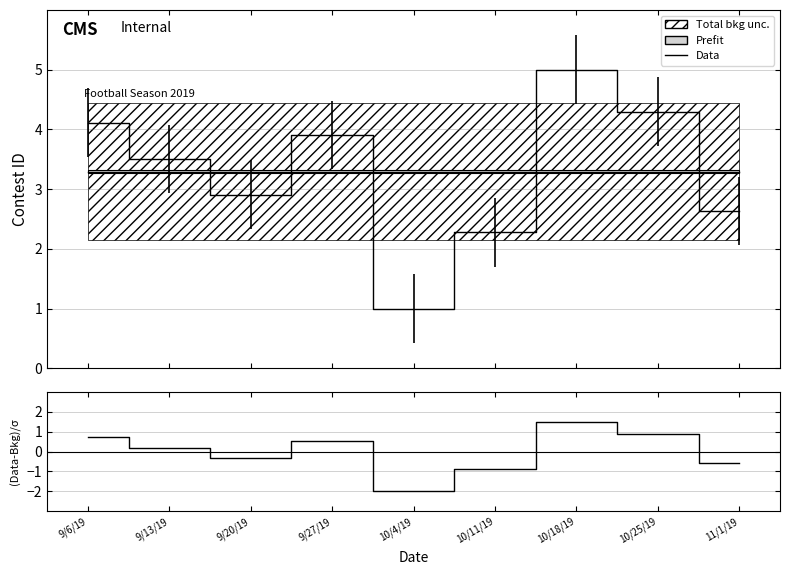

Which label corresponds to the largest value in the chart?

10/18/19